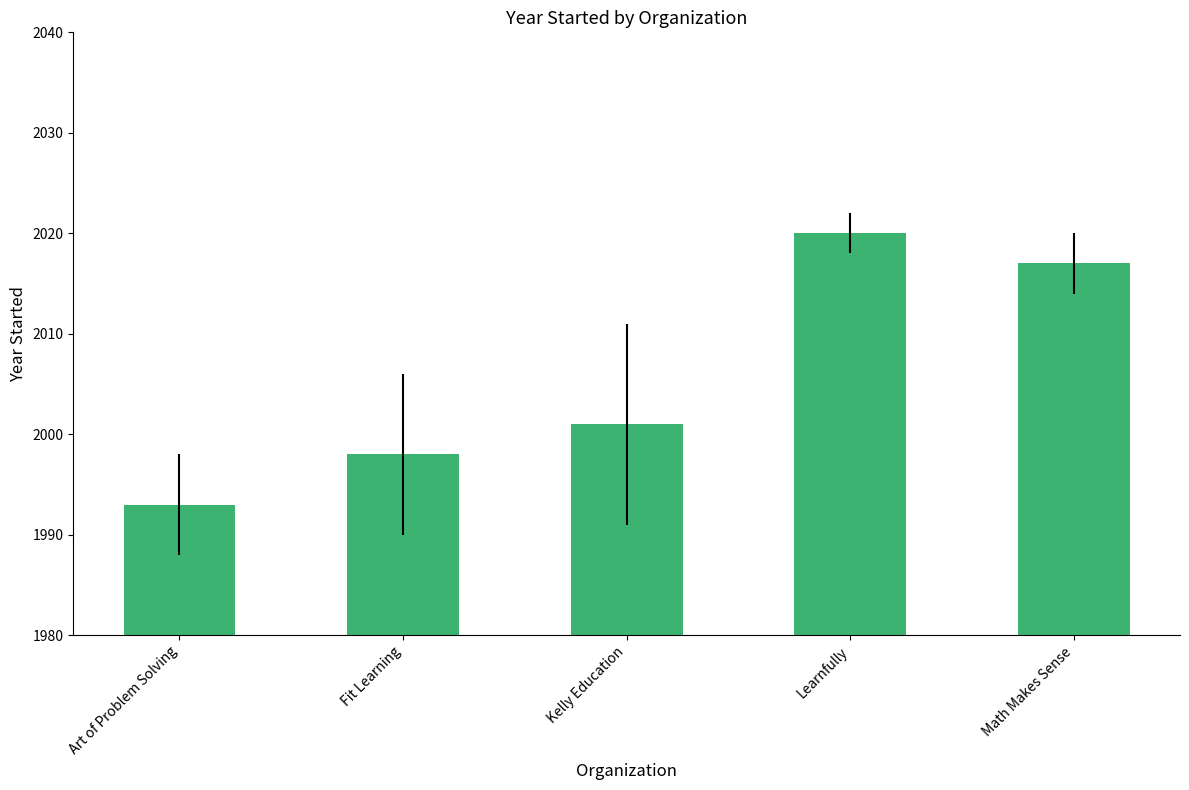

What is the value of the 4th bar from the left?

2020